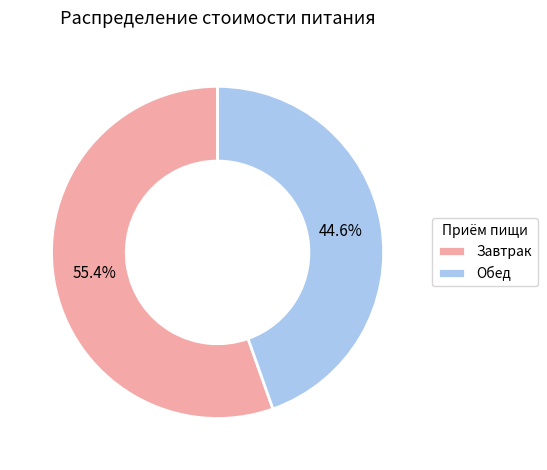

True or false: Завтрак accounts for 64% of the total.

False